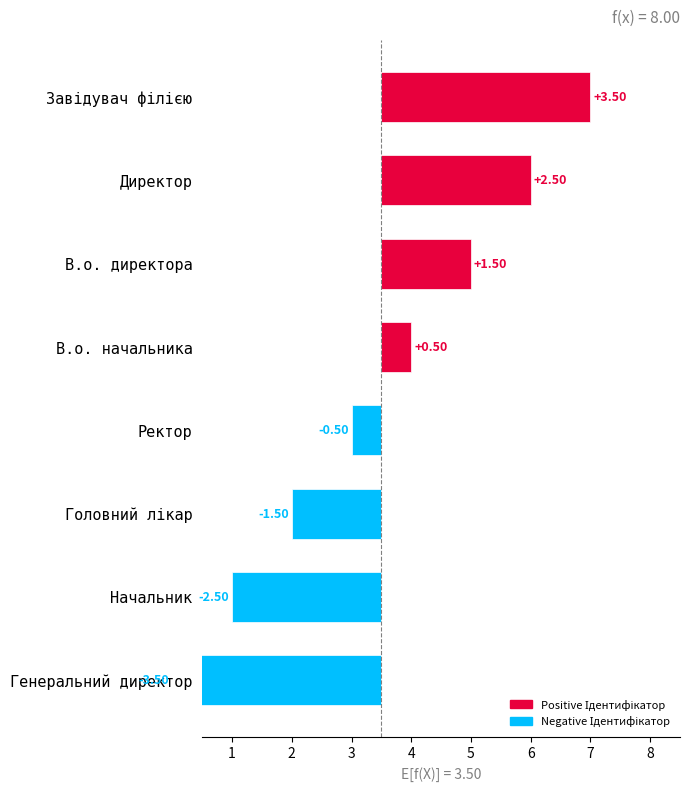

What is the value of the 8th bar from the left?

3.5